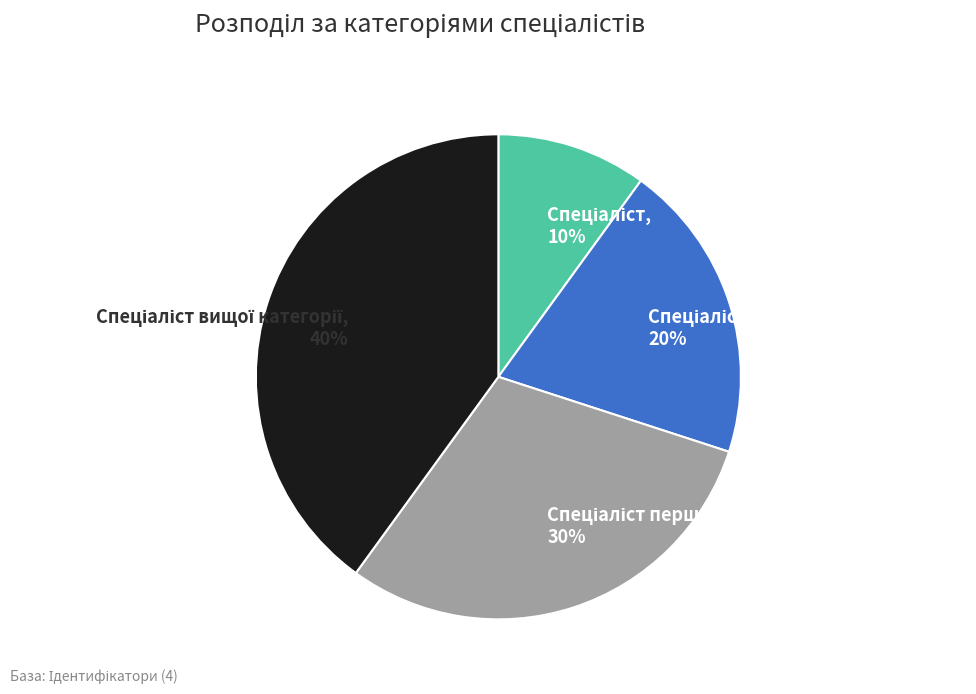

To the nearest percent, what is the difference between the largest and smallest slice percentages?

30%